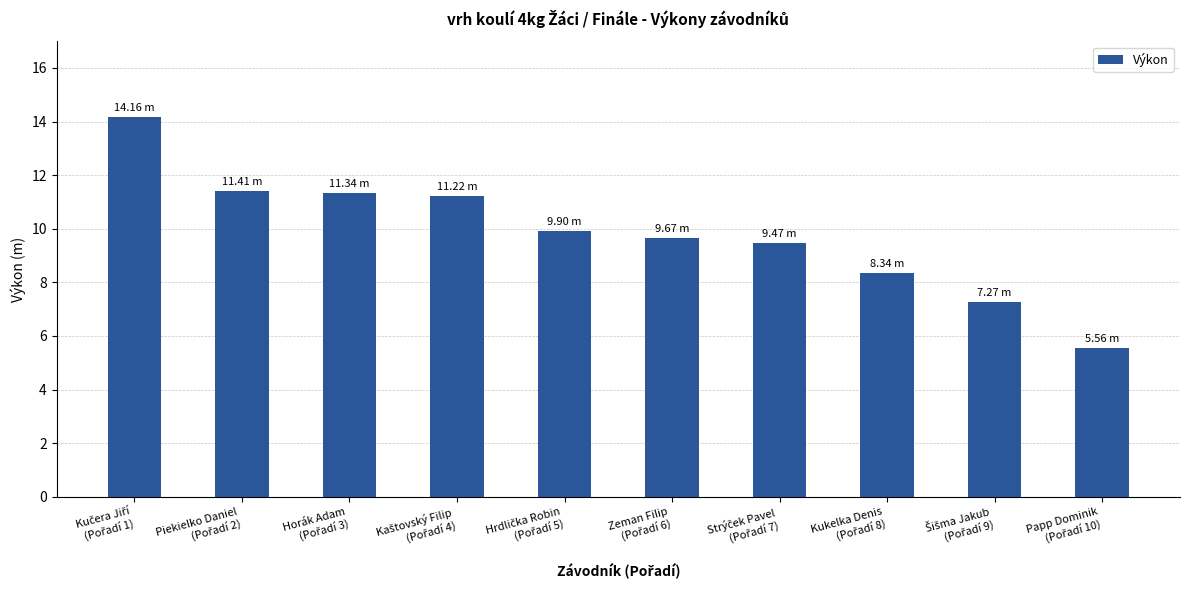

What is the value of the 10th bar from the left?

5.6